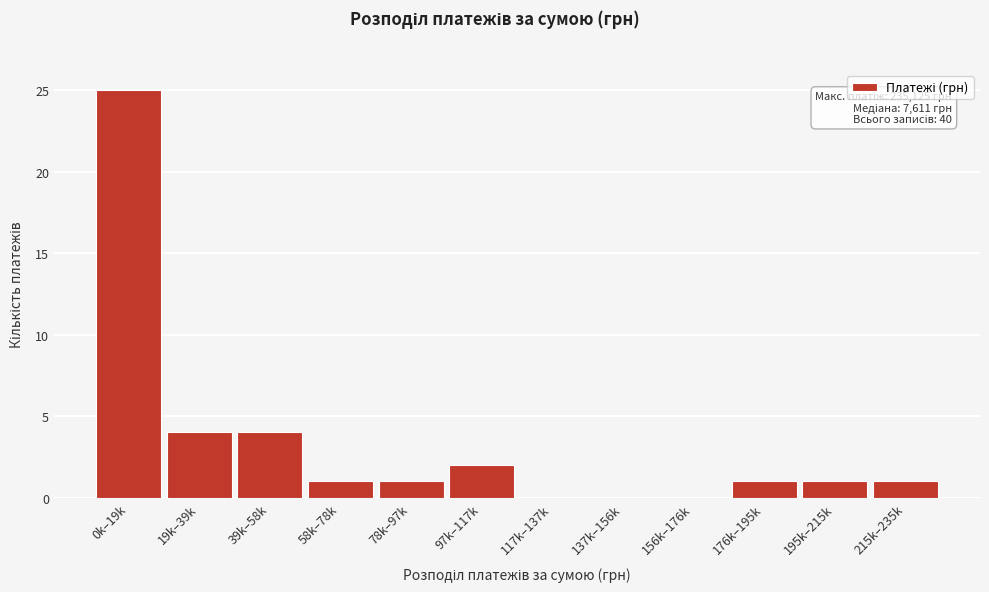

Reading left to right, transcribe all the data shown in this chart.

0k–19k=25	19k–39k=4	39k–58k=4	58k–78k=1	78k–97k=1	97k–117k=2	117k–137k=0	137k–156k=0	156k–176k=0	176k–195k=1	195k–215k=1	215k–235k=1